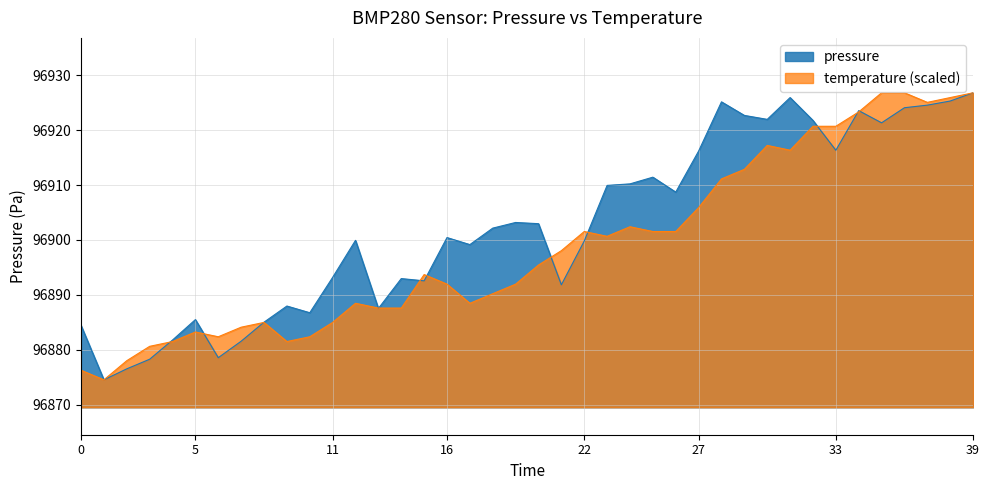

What is the sum of the pressure values at 00:14 and 00:25?

193803.2